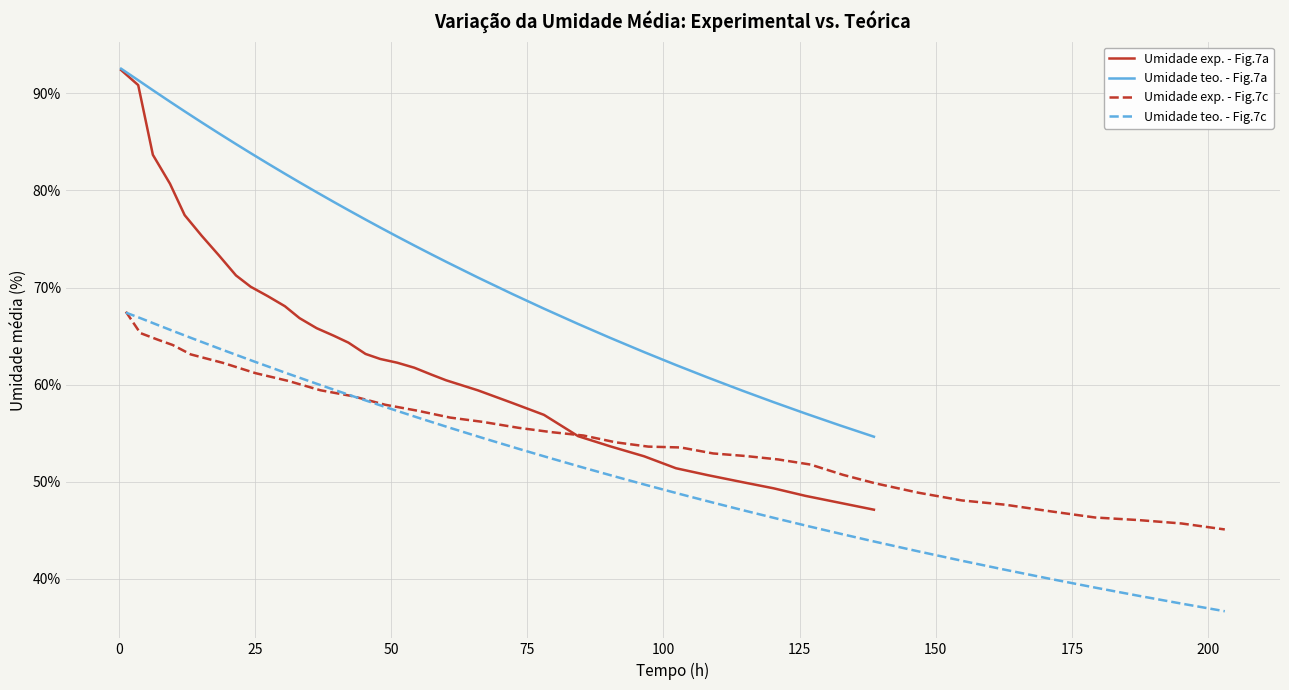

What is the difference between the second highest and second lowest values in the Umidade exp. - Fig.7a series?

43.0